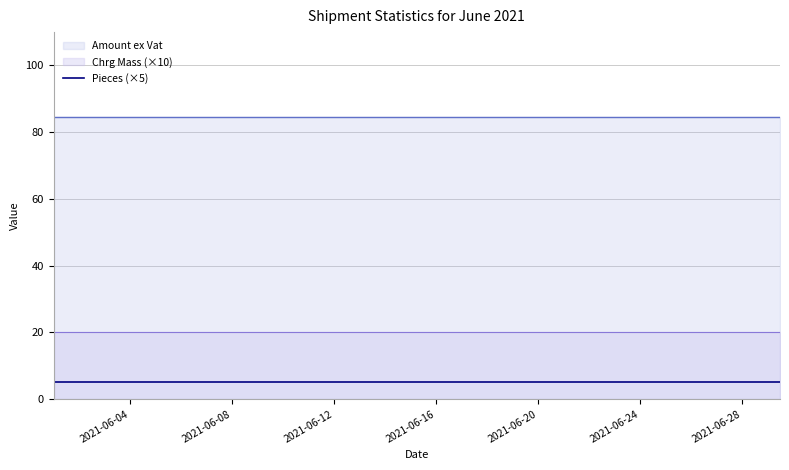

What is the value of the Chrg Mass point at the 11th from the left?

2.0